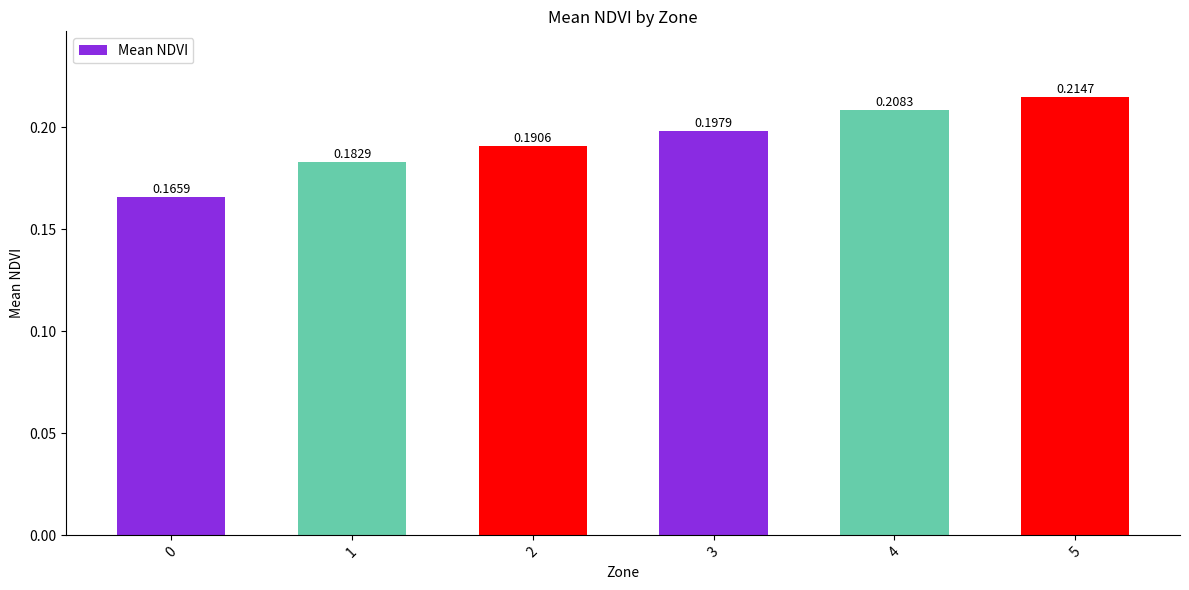

True or false: the data shows 0.1 at 1.

False